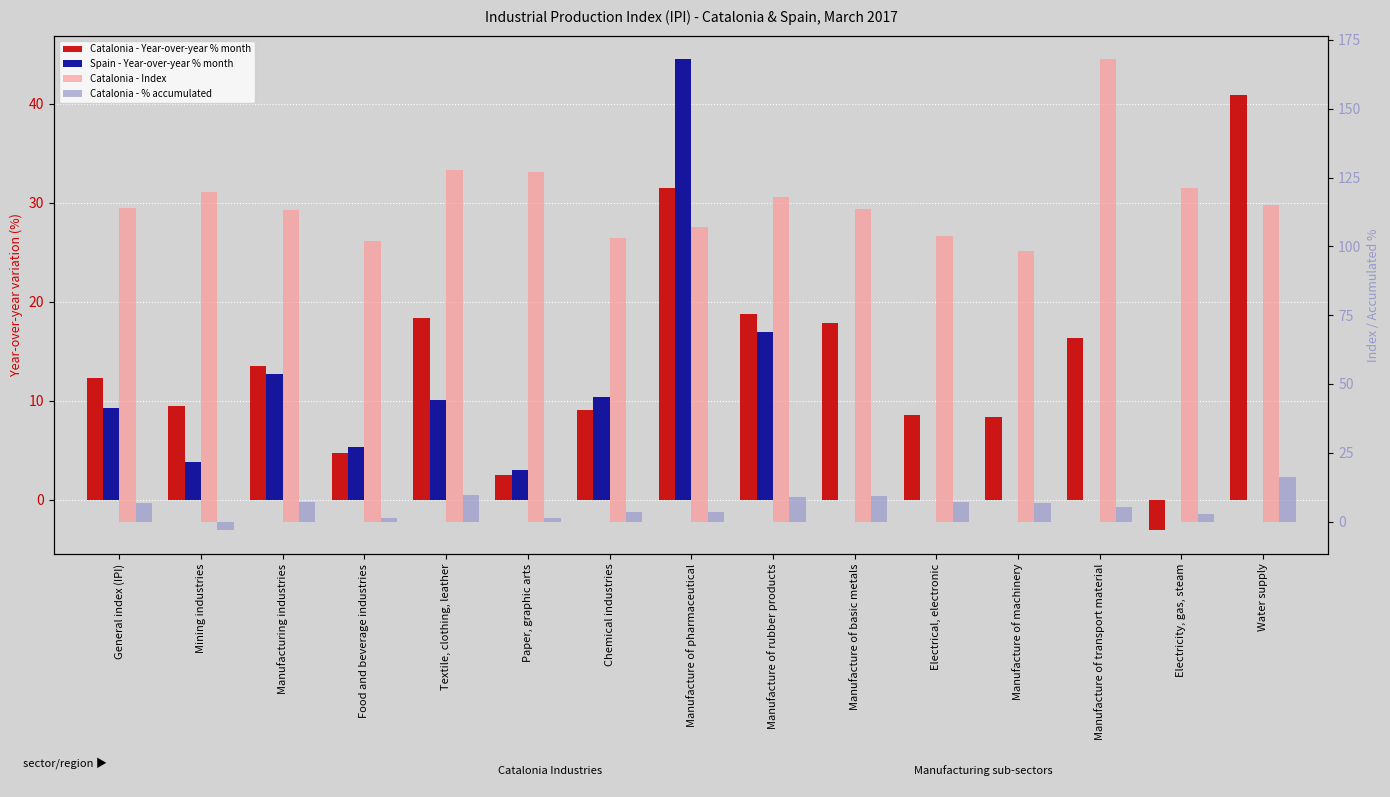

What is the label of the 6th bar from the right?

Manufacture of basic metals